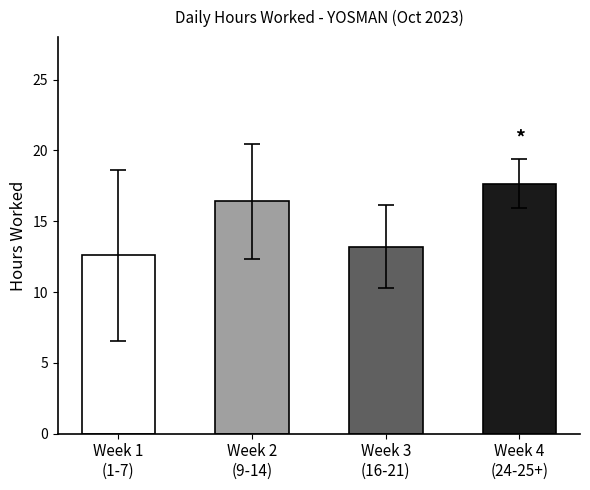

Reading left to right, extract all data points from this chart.

12.6	16.4	13.2	17.7